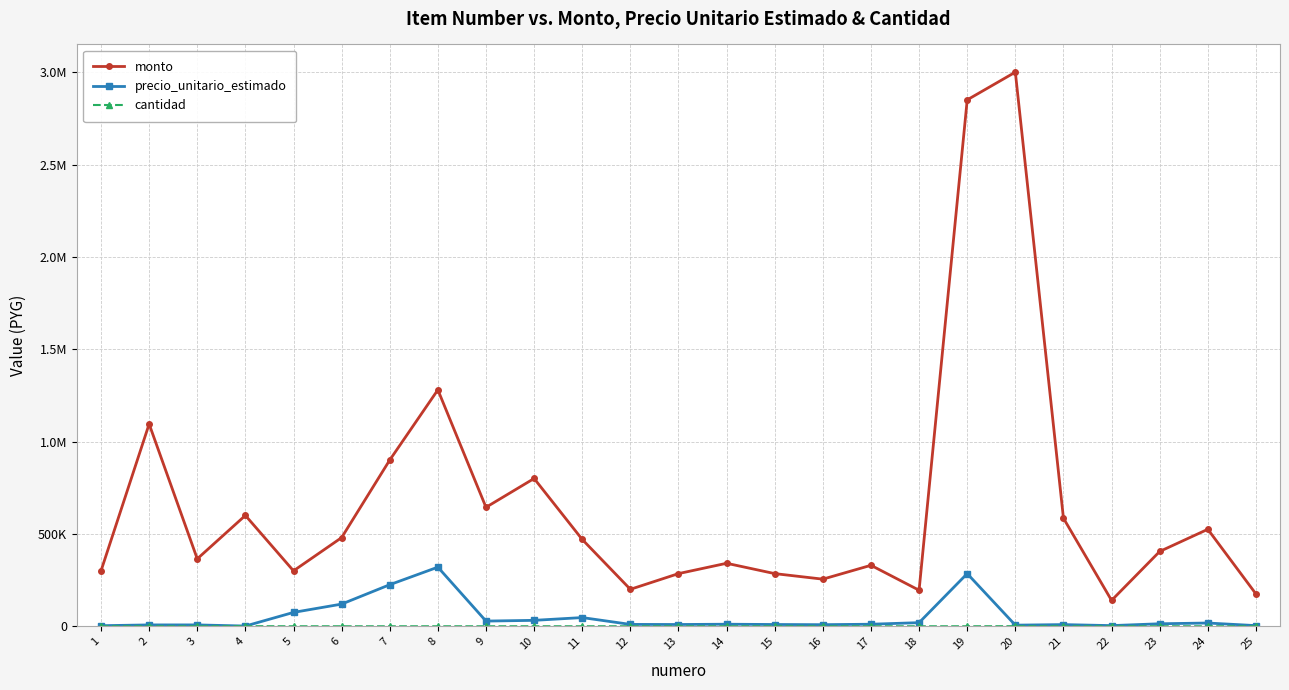

Reading left to right, transcribe all the data shown in this chart.

monto: 1=300000	2=1095000	3=365000	4=600000	5=300000	6=480000	7=900000	8=1280000	9=644000	10=800000	11=470000	12=200000	13=285000	14=341000	15=285000	16=255000	17=330000	18=195000	19=2850000	20=3000000	21=585000	22=140000	23=405000	24=525000	25=175000
precio_unitario_estimado: 1=3000	2=7300	3=7300	4=1200	5=75000	6=120000	7=225000	8=320000	9=28000	10=32000	11=47000	12=10000	13=9500	14=11000	15=9500	16=8500	17=11000	18=19500	19=285000	20=6000	21=9000	22=3500	23=13500	24=17500	25=3500
cantidad: 1=100	2=150	3=50	4=500	5=4	6=4	7=4	8=4	9=23	10=25	11=10	12=20	13=30	14=31	15=30	16=30	17=30	18=10	19=10	20=500	21=65	22=40	23=30	24=30	25=50